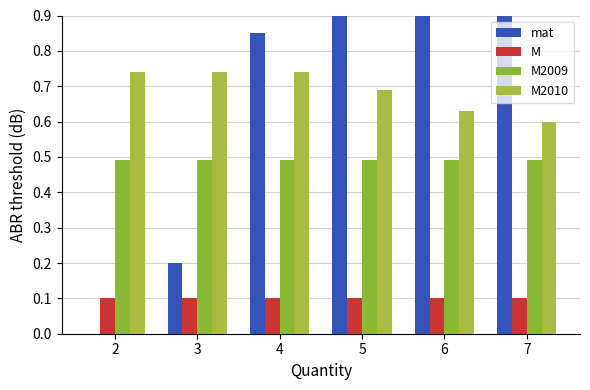

Which series changed the most between 2 and 3?

mat